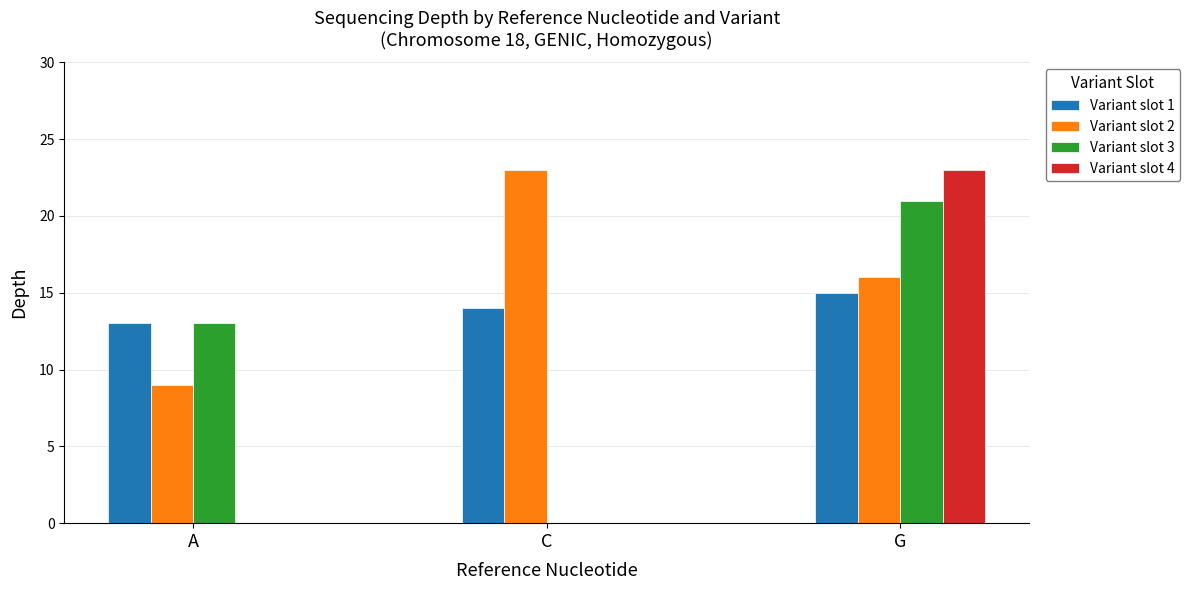

The value of Variant slot 1 at A is 22. True or false?

False